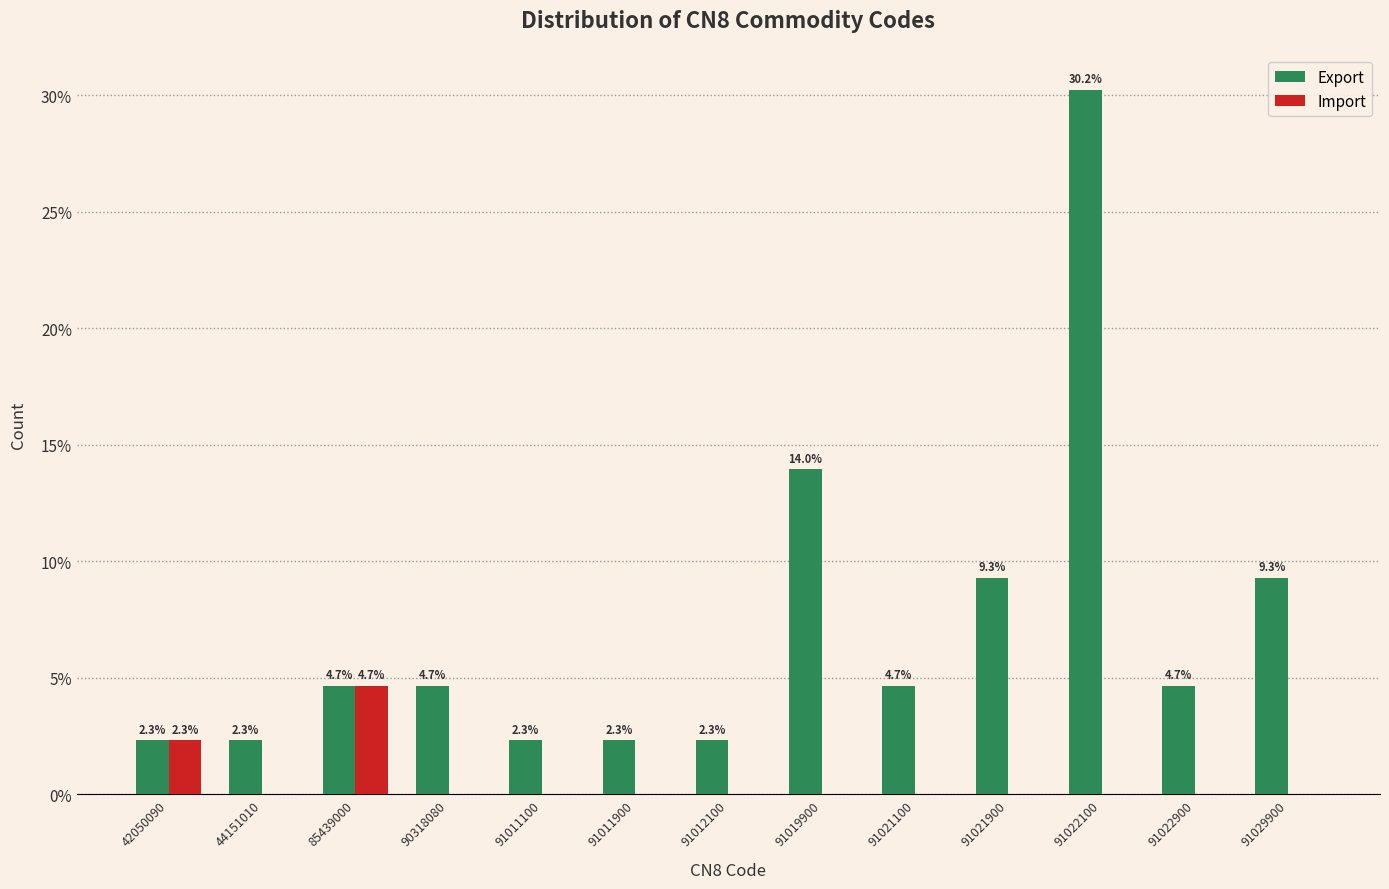

Reading right to left, extract all data points from this chart.

Export: 91029900=9.3	91022900=4.7	91022100=30.2	91021900=9.3	91021100=4.7	91019900=14.0	91012100=2.3	91011900=2.3	91011100=2.3	90318080=4.7	85439000=4.7	44151010=2.3	42050090=2.3
Import: 91029900=0.0	91022900=0.0	91022100=0.0	91021900=0.0	91021100=0.0	91019900=0.0	91012100=0.0	91011900=0.0	91011100=0.0	90318080=0.0	85439000=4.7	44151010=0.0	42050090=2.3